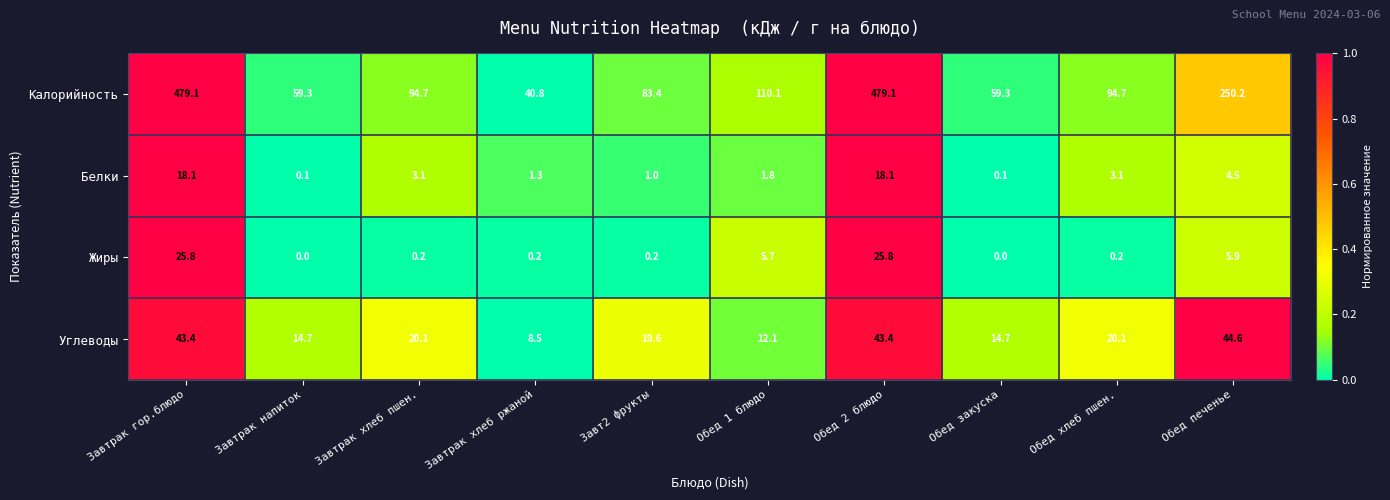

Where is Белки nearest to the value 9?

Обед печенье